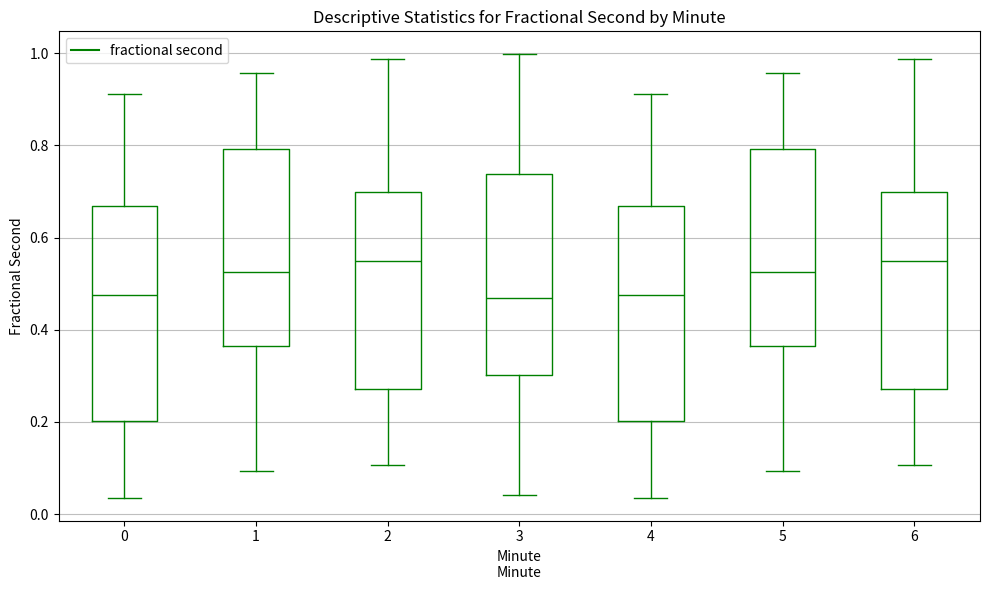

Where does the median line of the box at x = 3 sit on the y-axis? The values are not printed on the chart, so give them approximately, as read against the axis.

0.46